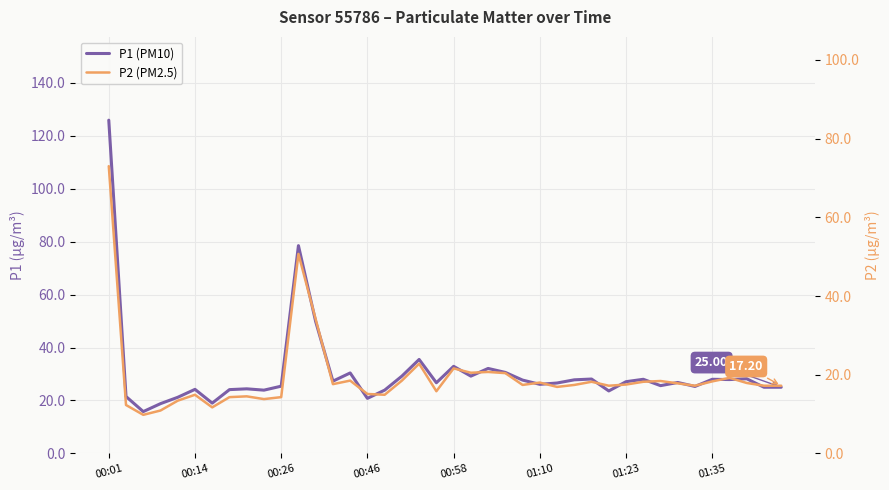

True or false: P1 (PM10) and P2 (PM2.5) intersect in this chart.

False